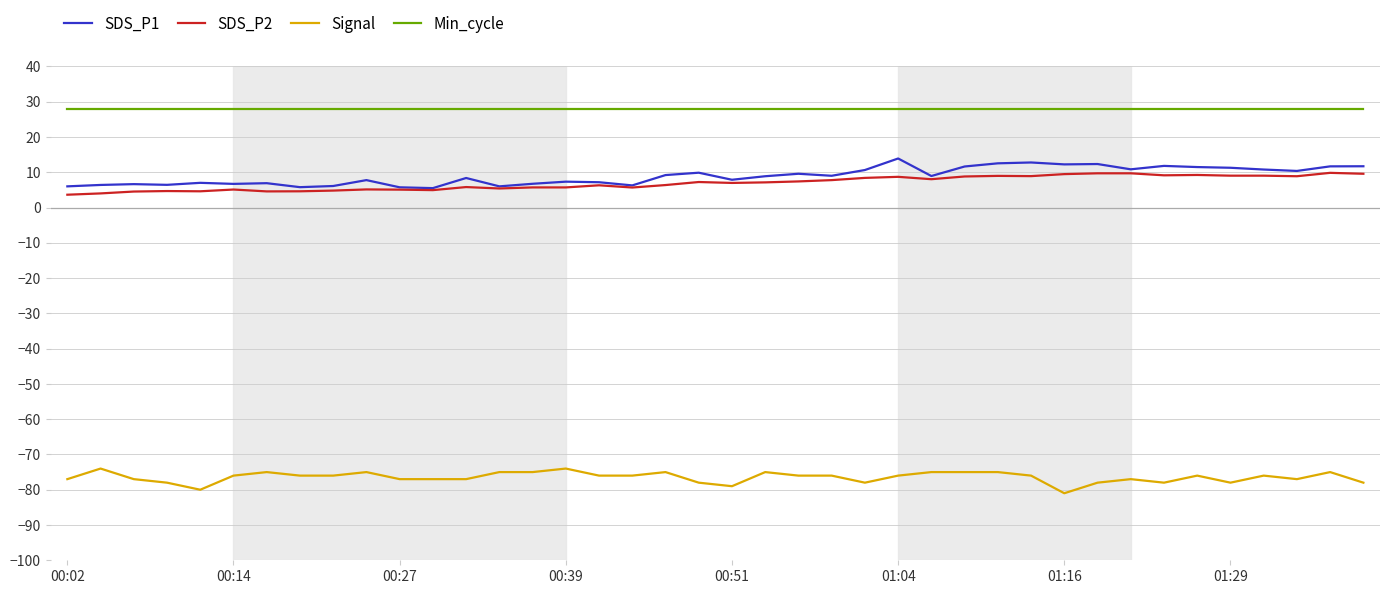

True or false: Min_cycle and SDS_P1 cross at least once.

False